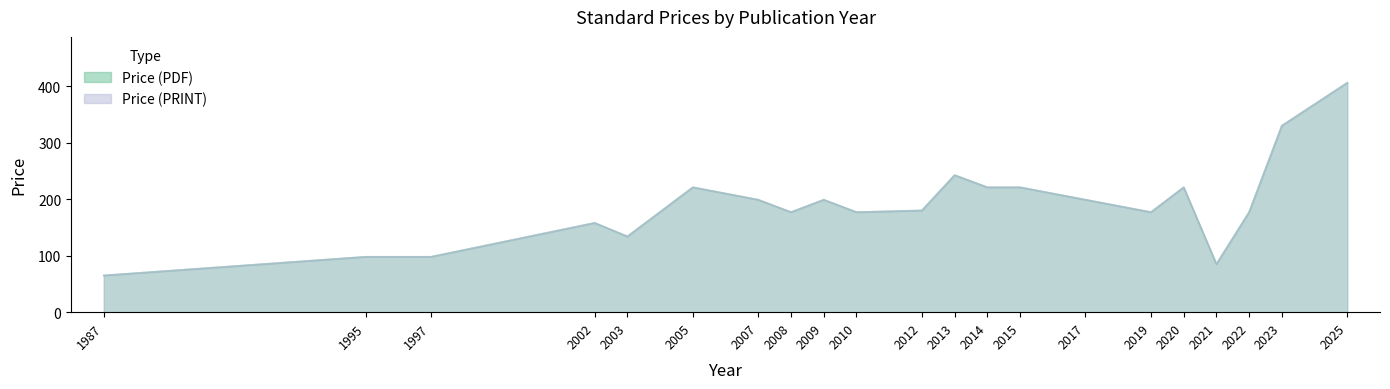

Is the value of Price (PDF) at 2002 greater than the value of Price (PRINT) at 2005?

No